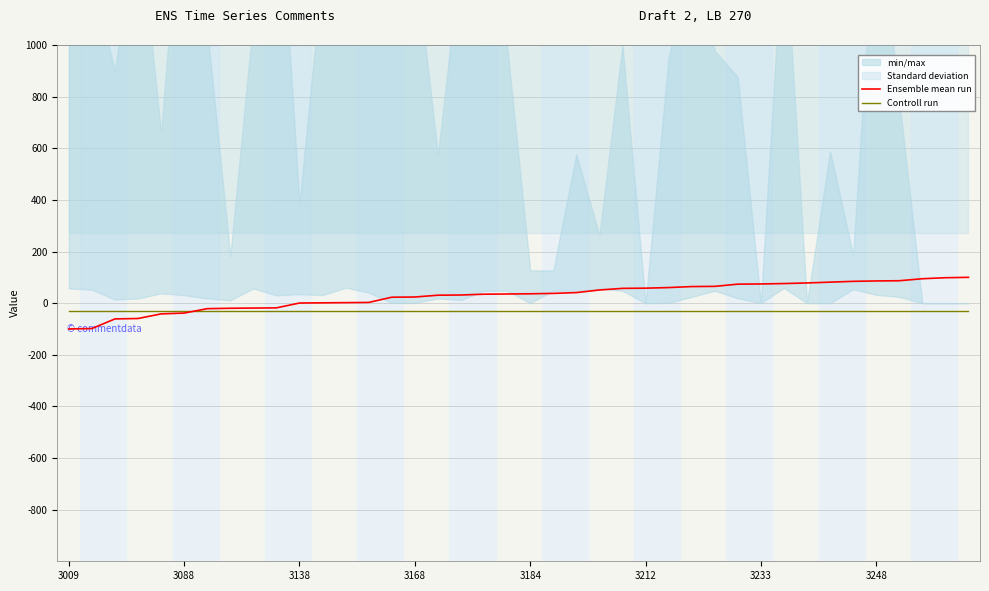

Rank the series by their average value, from lowest to highest.

Controll run, Ensemble mean run